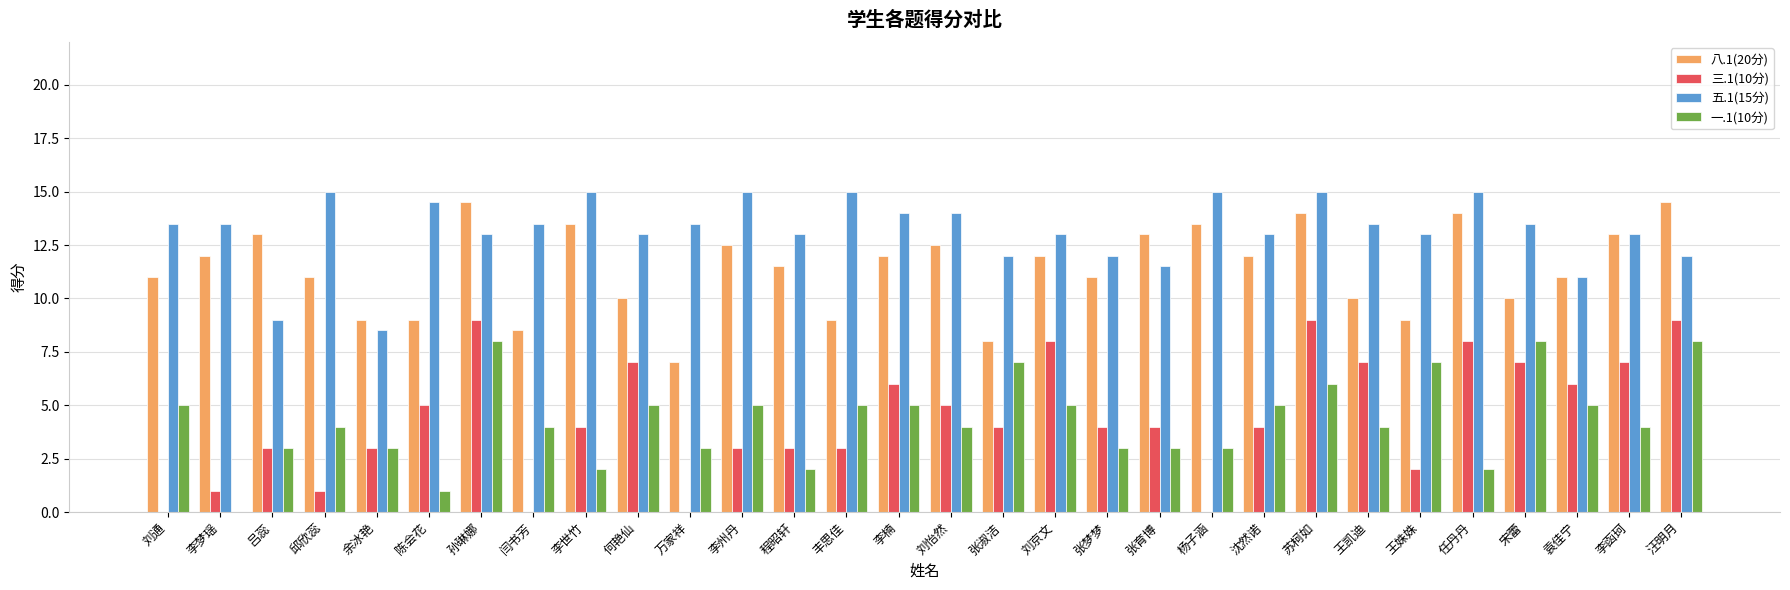

What is the highest value of the 八.1(20分) series?

14.5